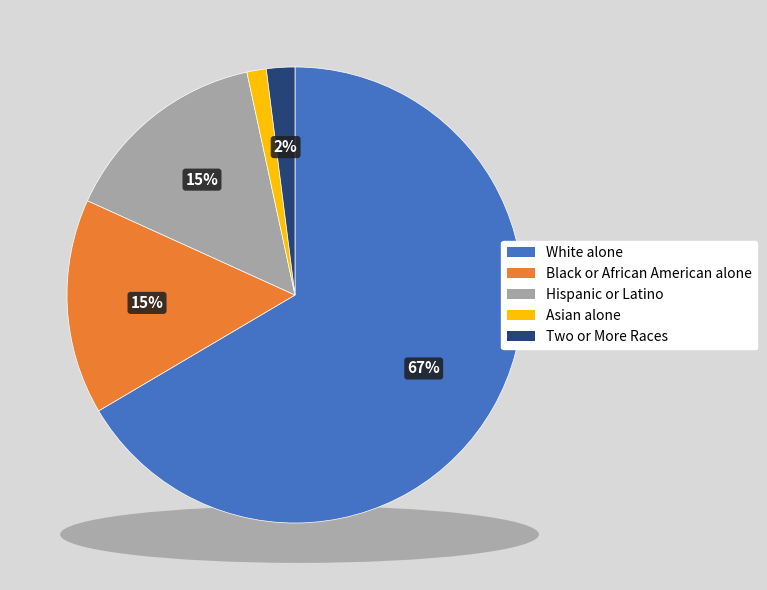

To the nearest percent, what portion does Black or African American alone represent?

15%